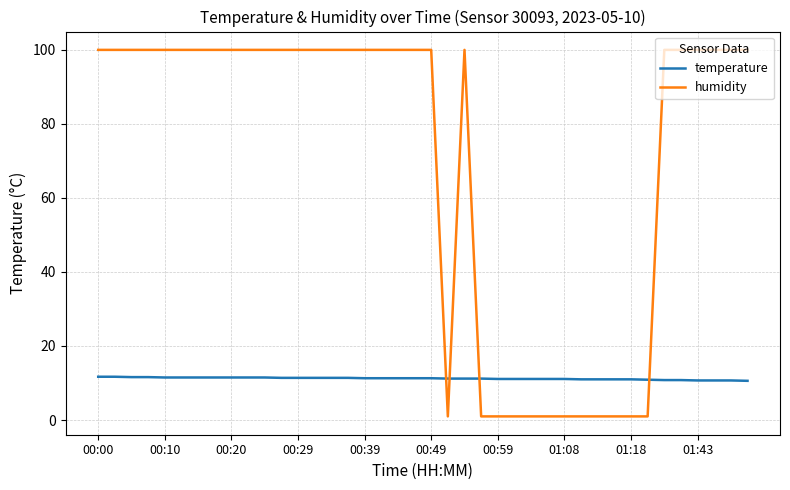

What is the maximum value shown in the chart?

99.9